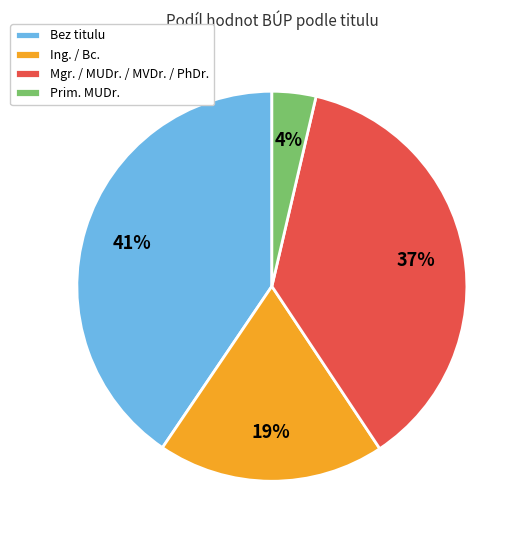

To the nearest percent, what is the difference between the Mgr. / MUDr. / MVDr. / PhDr. and Prim. MUDr. slice percentages?

33%